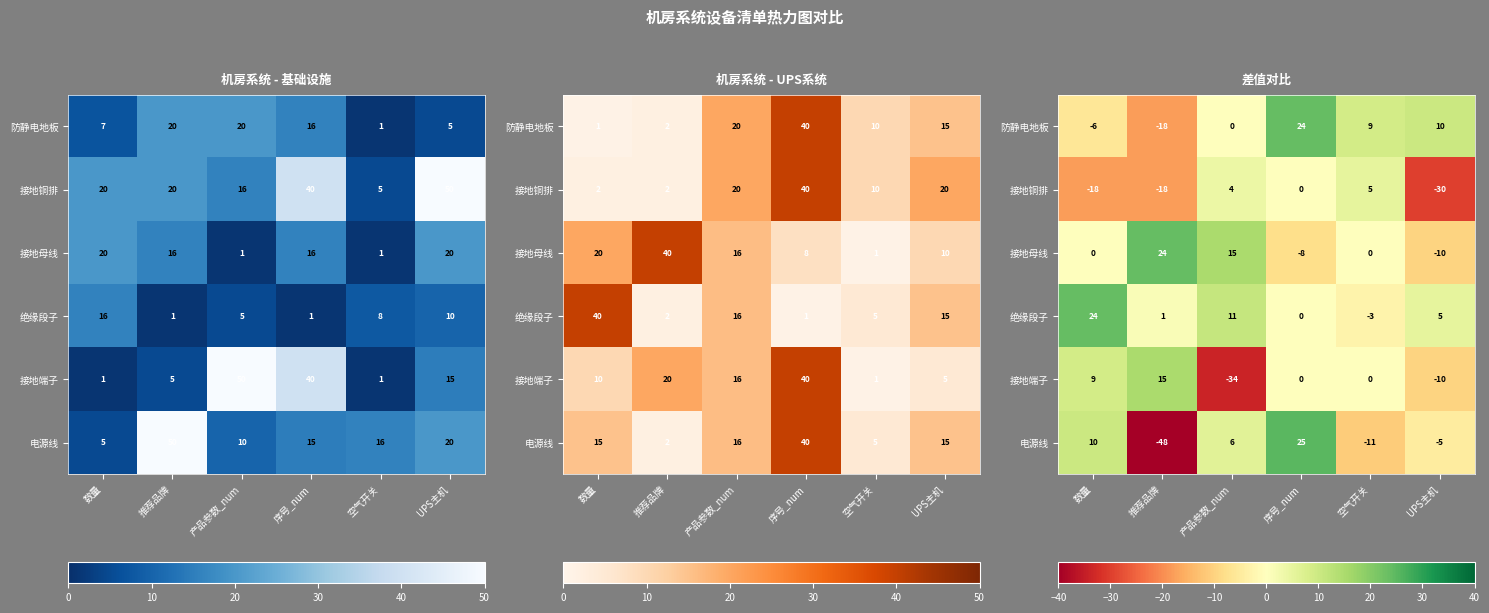

Where does the 电源线 series first go above 6?

数量